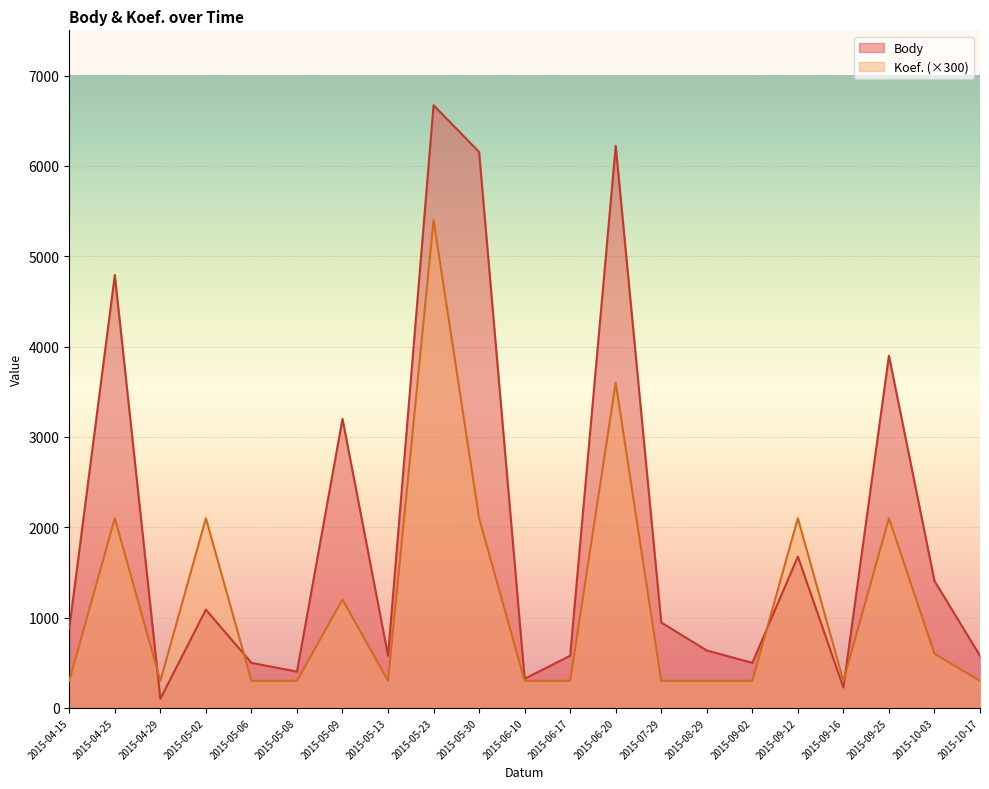

What value does the Koef. series have at 2015-04-29?

300